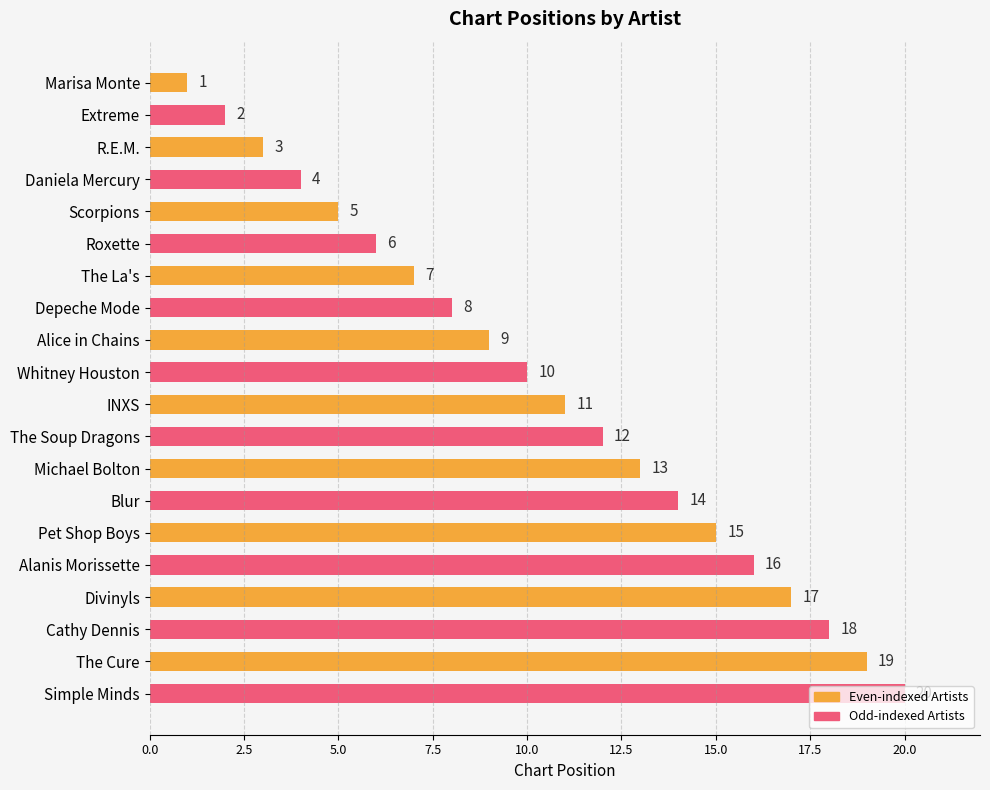

What is the difference between the maximum and second lowest values?

18